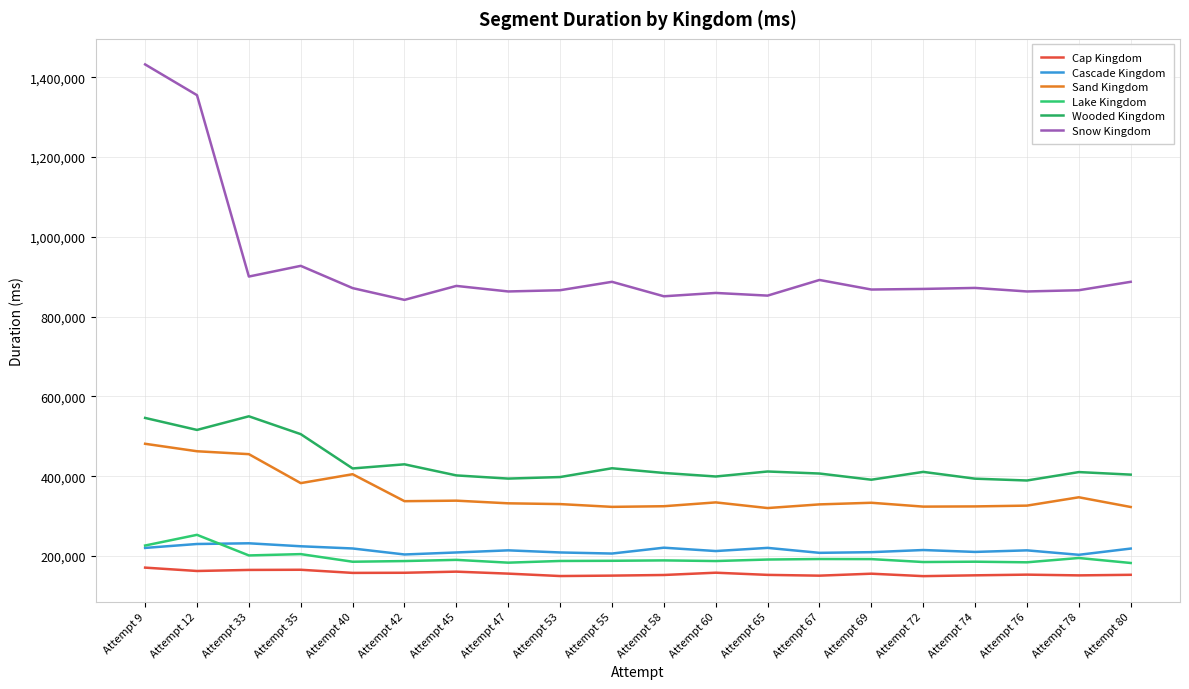

True or false: Lake Kingdom and Wooded Kingdom cross at least once.

False